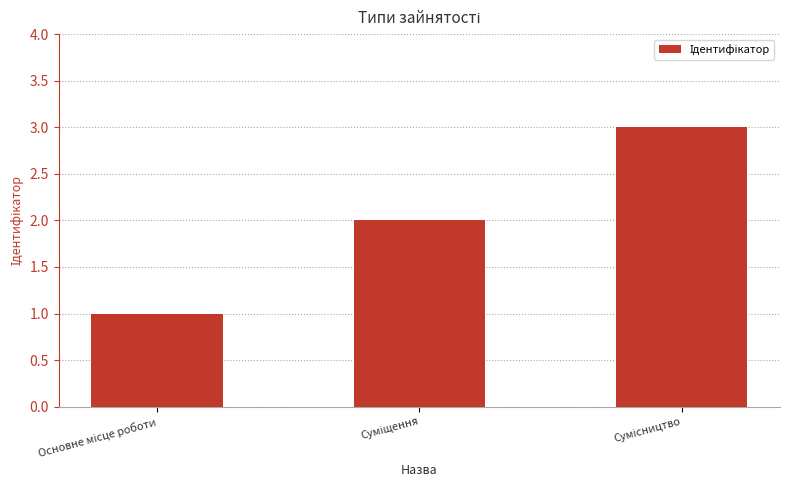

What is the greatest value displayed?

3